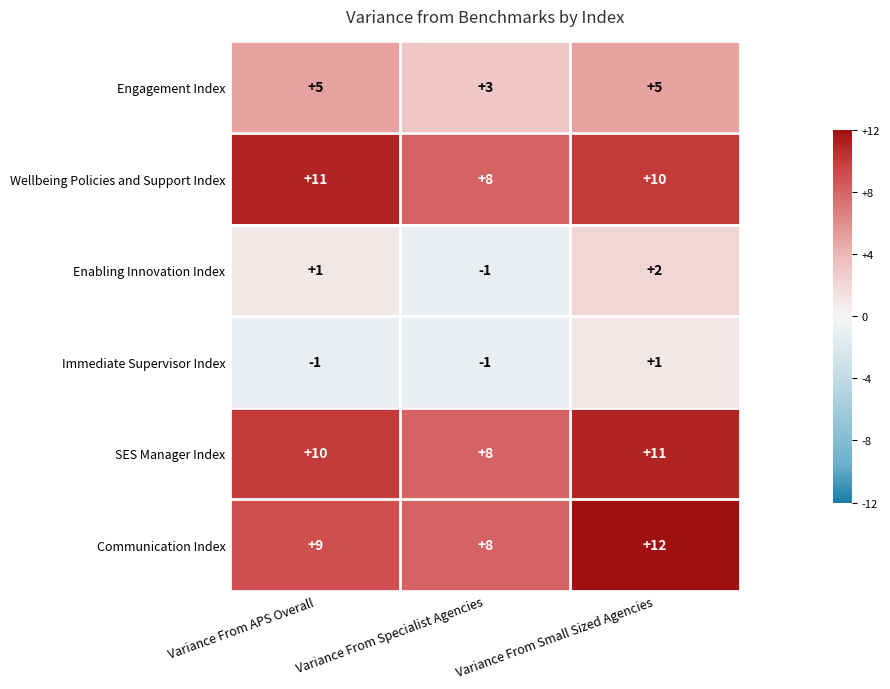

What is the sum of all Wellbeing Policies and Support Index values?

29